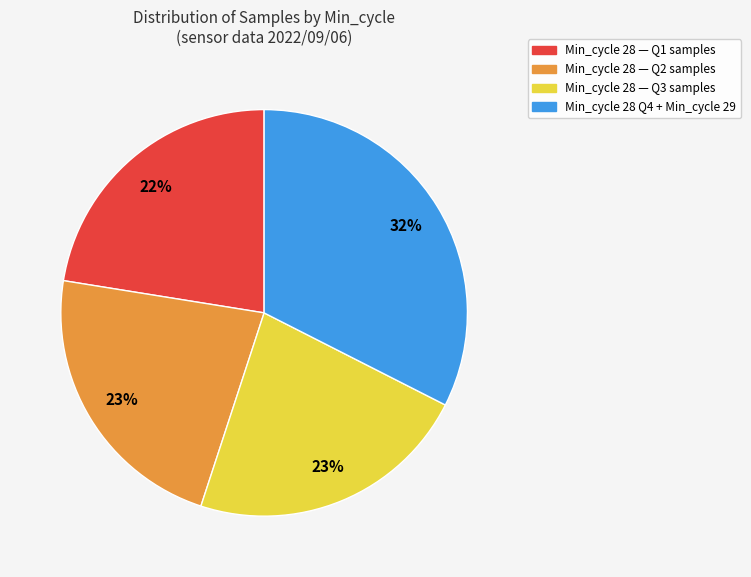

Do Min_cycle 28 — Q3 samples and Min_cycle 28 — Q1 samples together represent more than half of the pie?

No